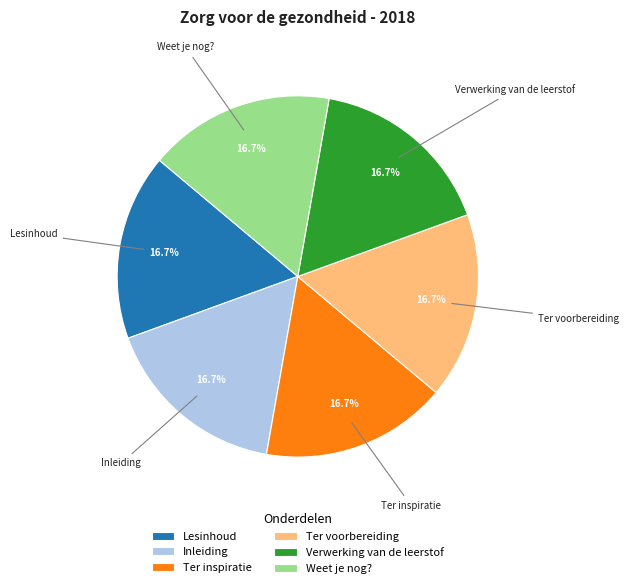

Is Weet je nog? the majority of the pie?

No